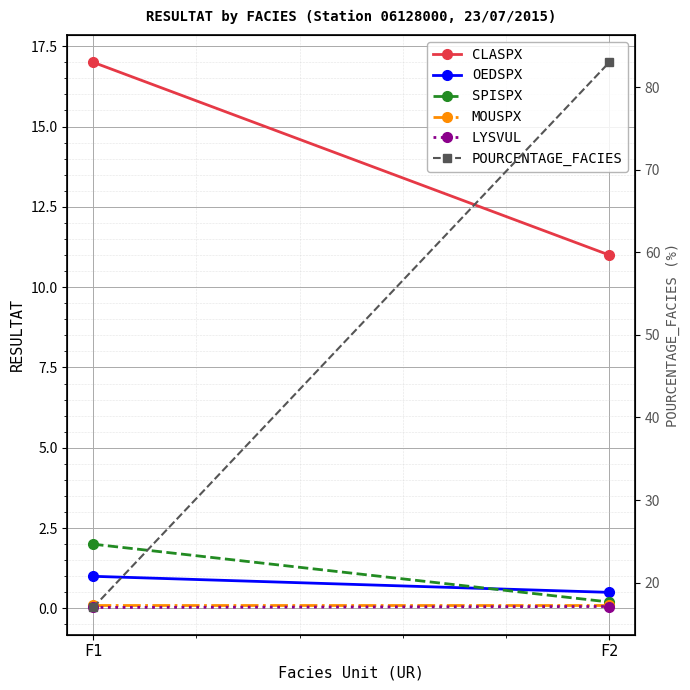

True or false: CLASPX has a value of 17.0 at F1.

True